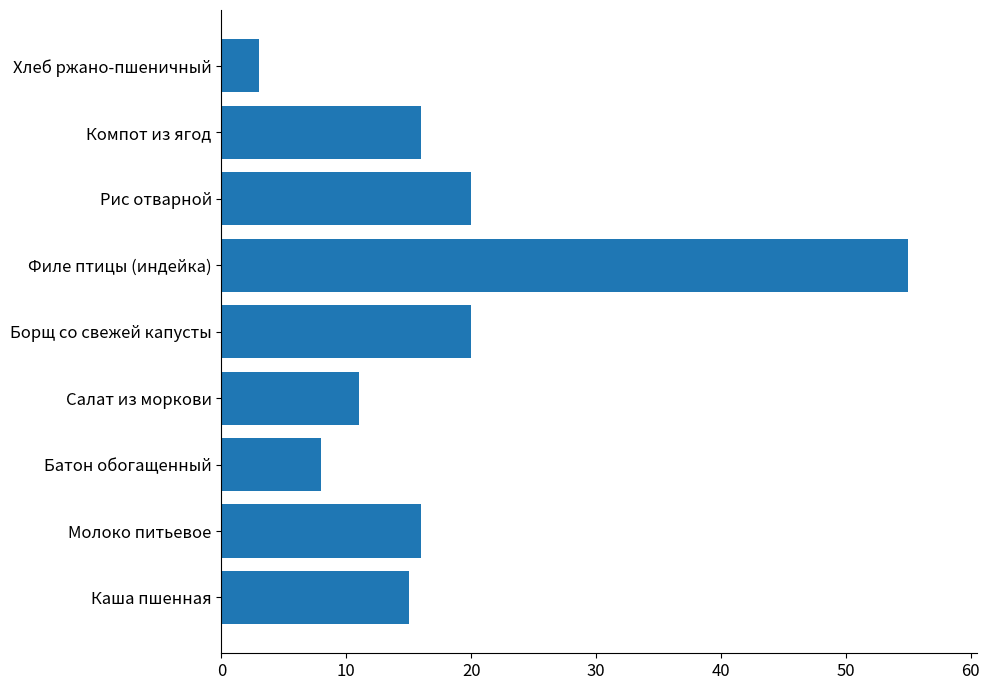

Count the number of data series in this chart.

1